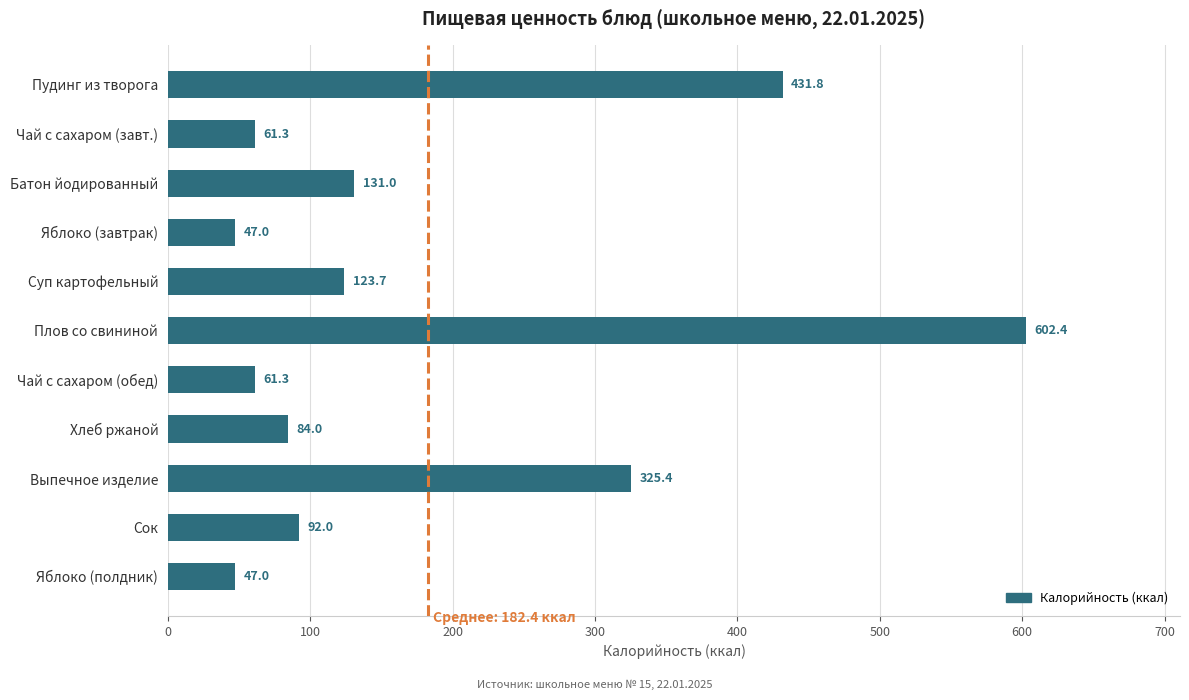

How many values are below 92?

5